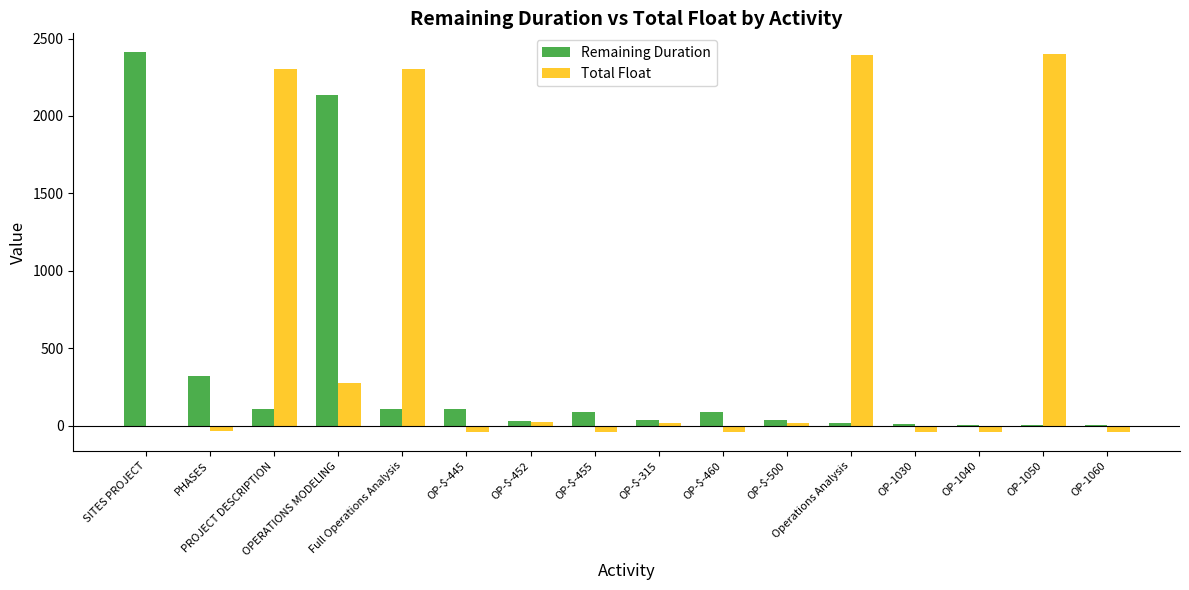

How many categories are shown in the chart?

16